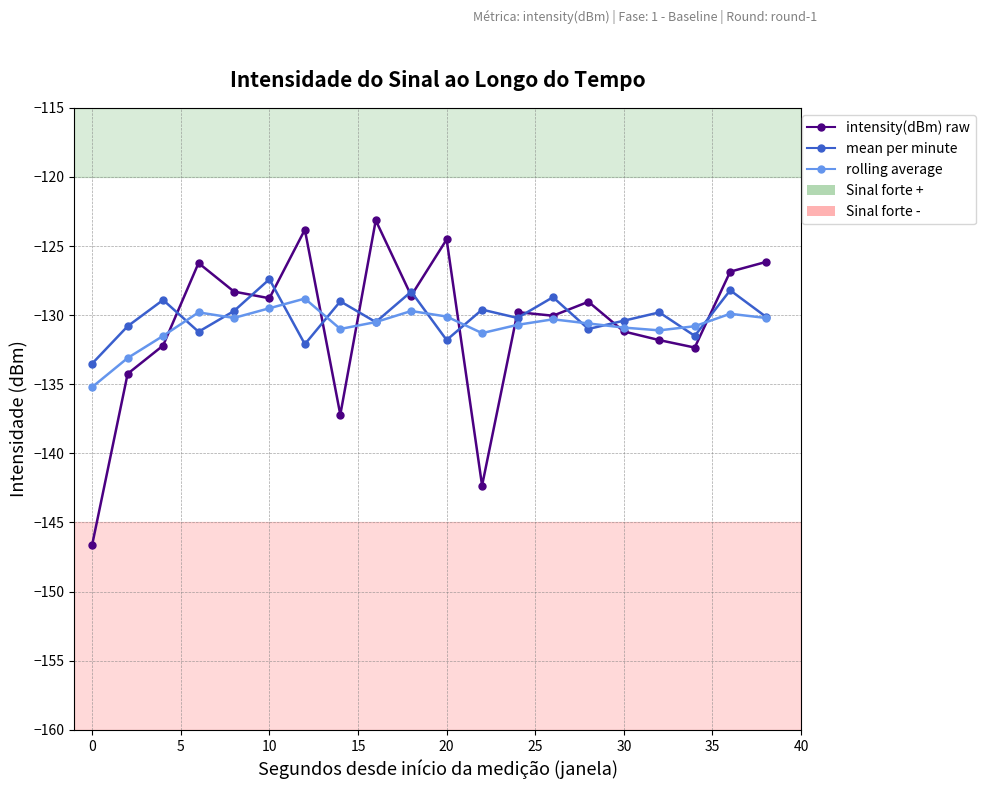

Which series has the widest spread of values?

intensity(dBm) raw